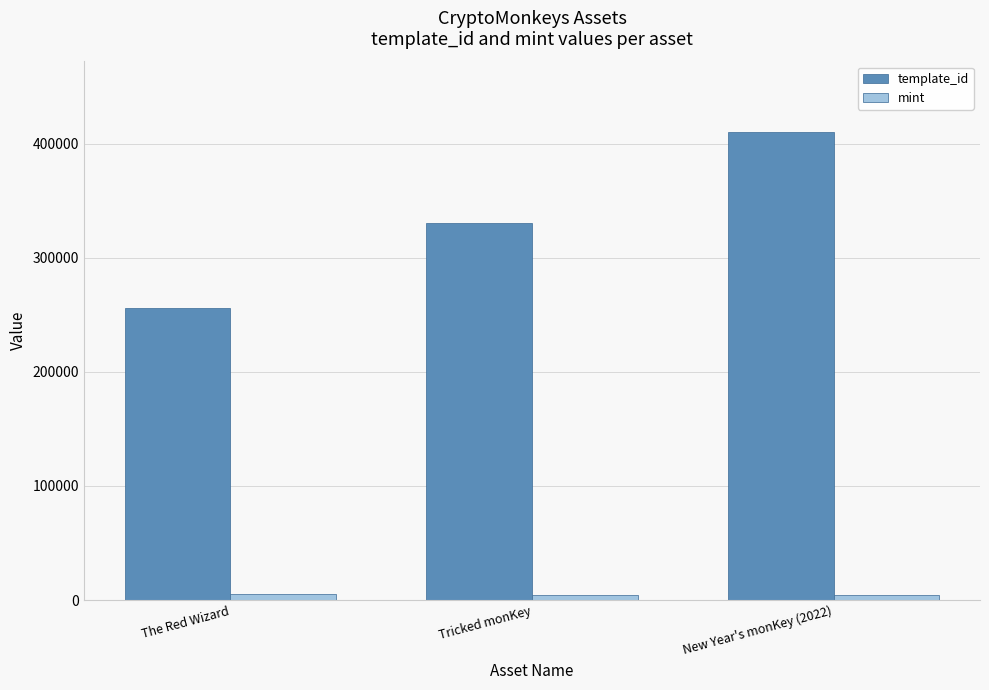

At The Red Wizard, list the series in order from largest to smallest.

template_id, mint